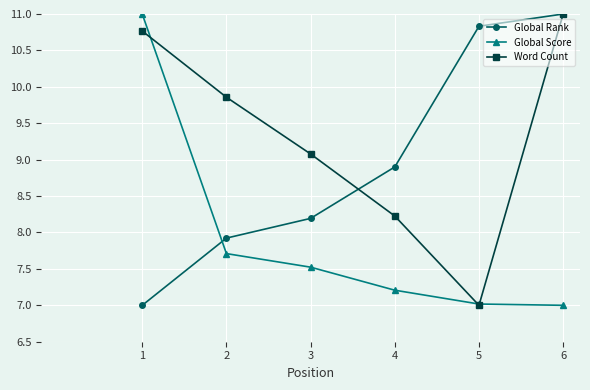

What are all the series names shown in the legend?

Global Rank, Global Score, Word Count